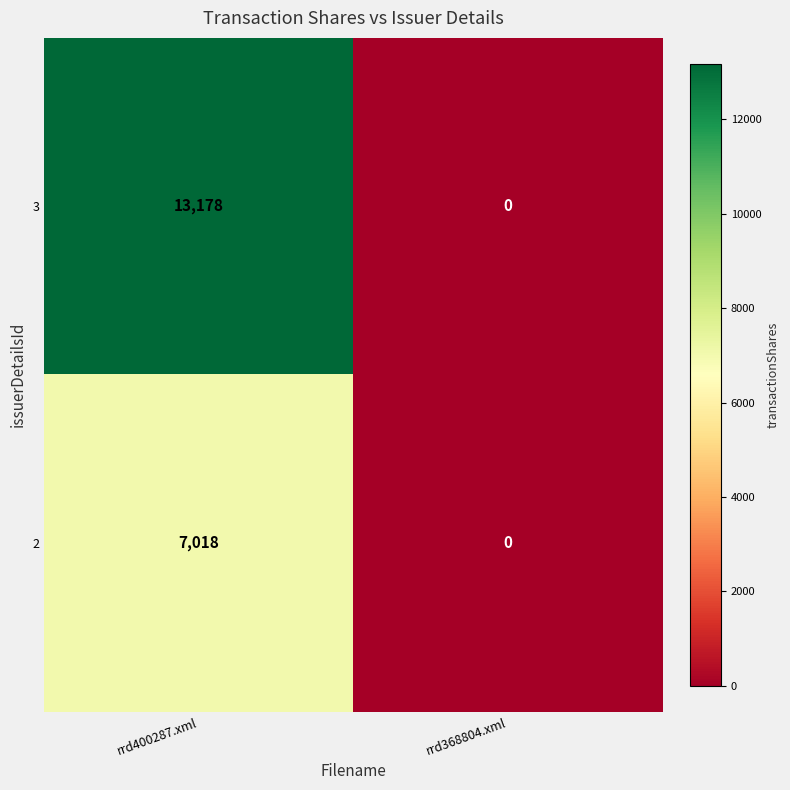

What is the approximate value of 2 at rrd400287.xml, to the nearest 100?

7000